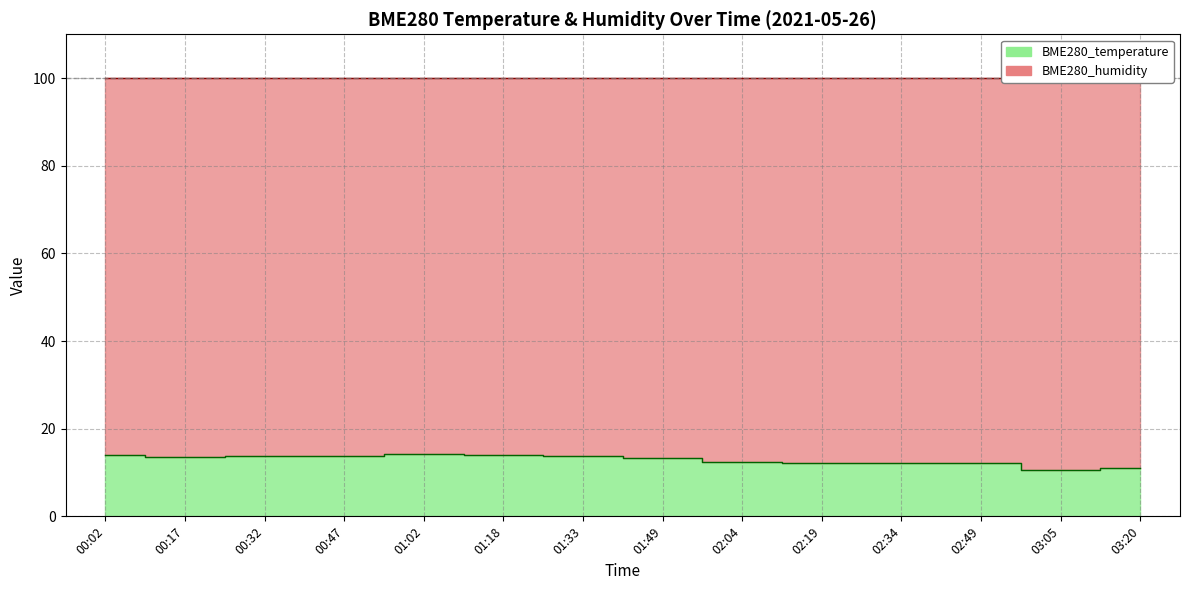

What is the approximate value at 00:47?

13.8